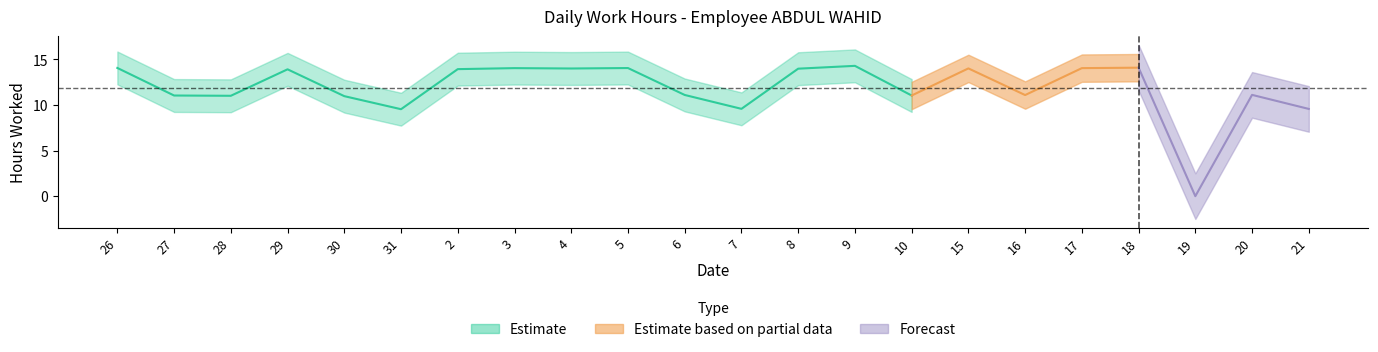

Between 6 and 10, which is larger?

6